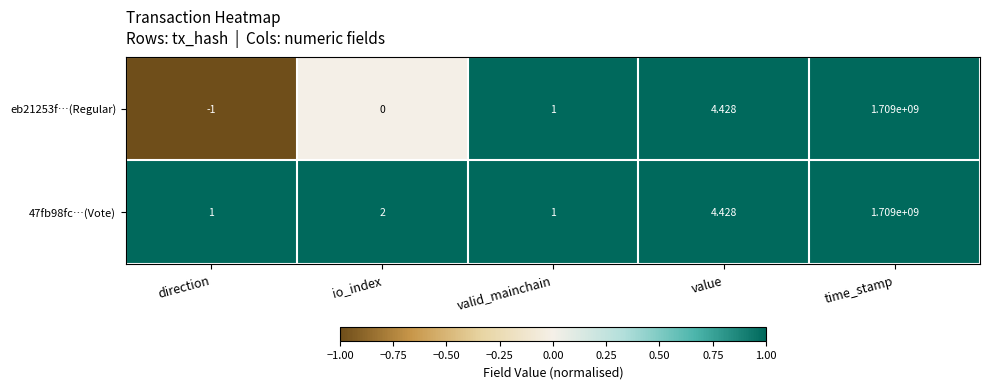

At which label is eb21253f…(Regular) closest to 854499999?

value